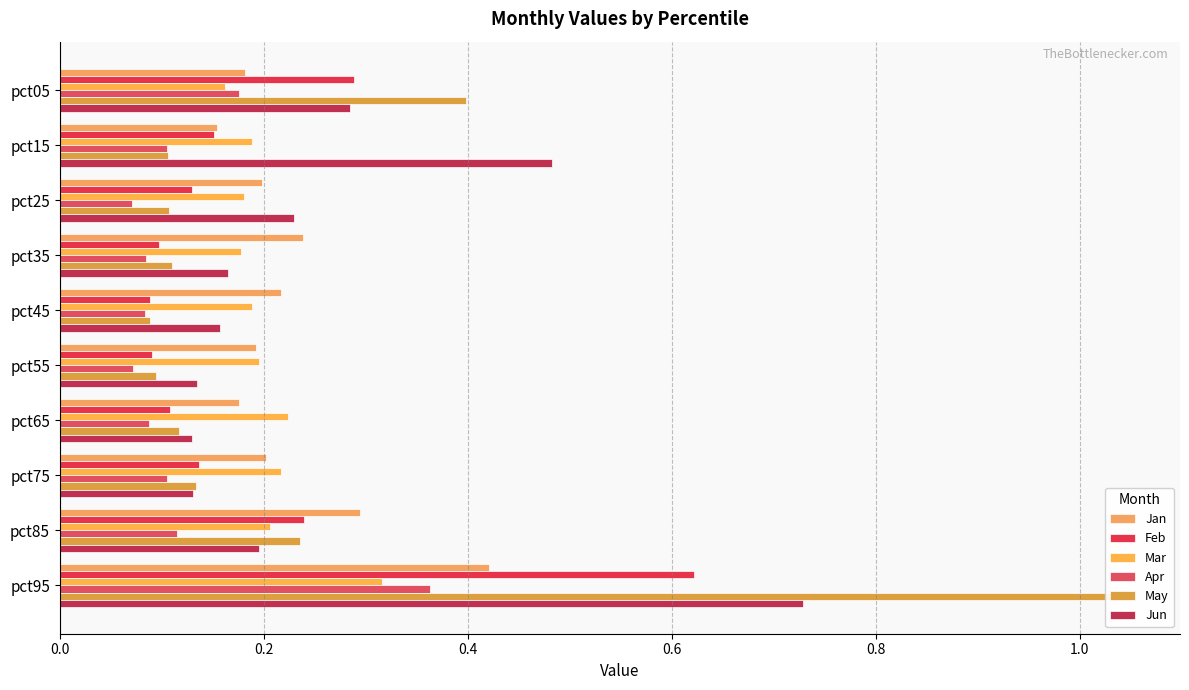

How many categories are shown in the chart?

10